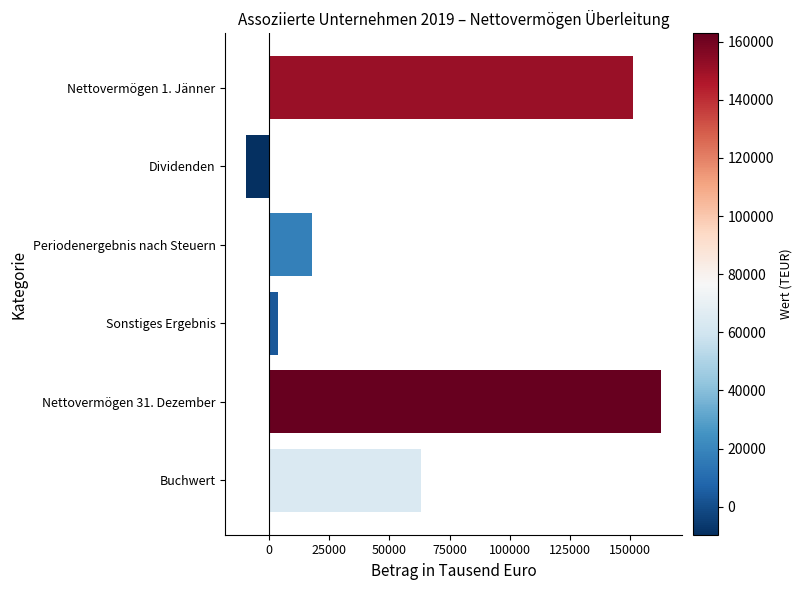

List the labels in order of value, smallest first.

Dividenden, Sonstiges Ergebnis, Periodenergebnis nach Steuern, Buchwert, Nettovermögen 1. Jänner, Nettovermögen 31. Dezember